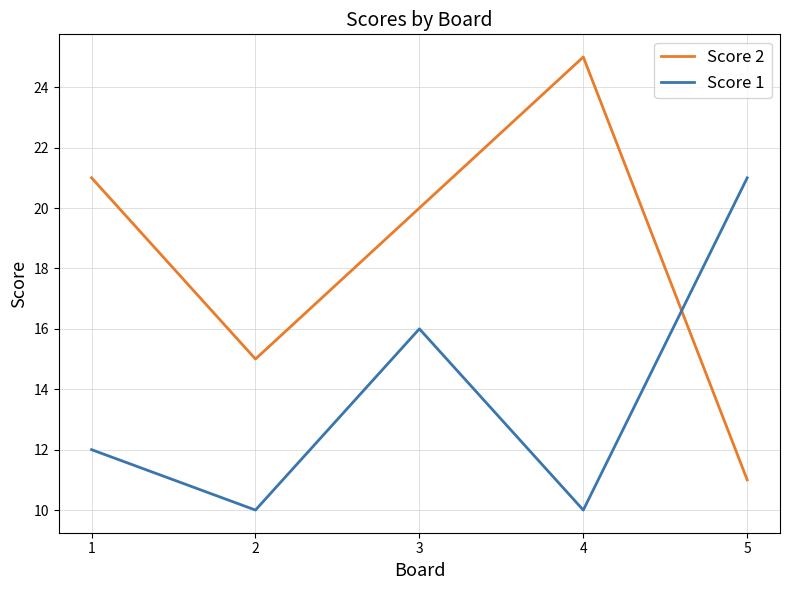

What are all the series names shown in the legend?

Score 2, Score 1